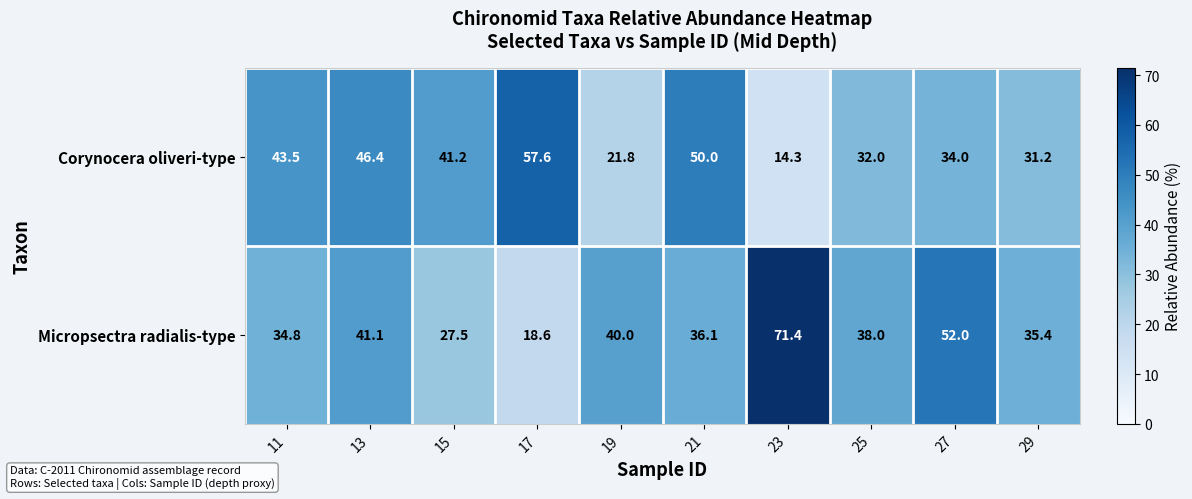

List the series in order of their overall mean, highest first.

Micropsectra radialis-type, Corynocera oliveri-type